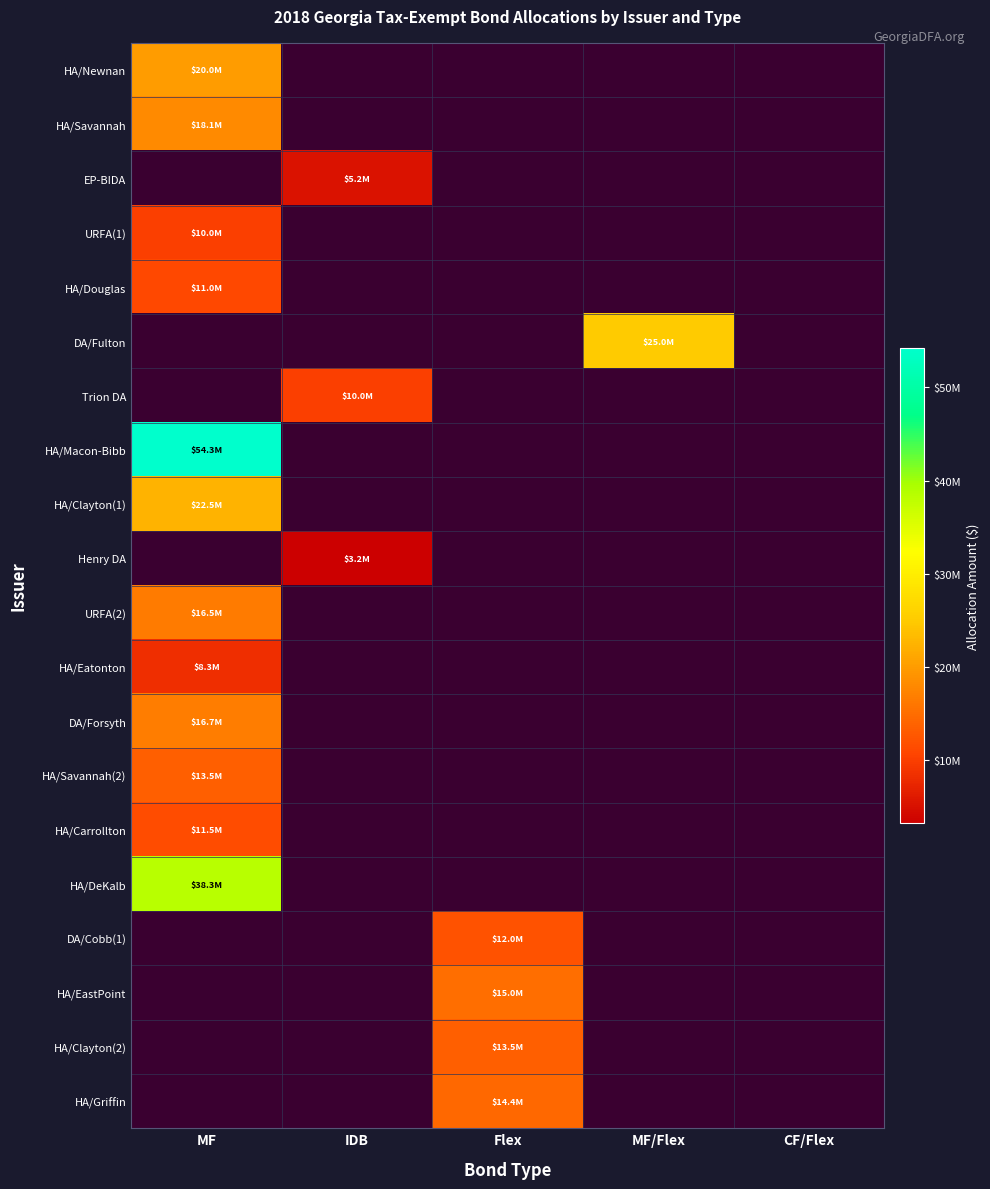

How many data points does each series have?

5